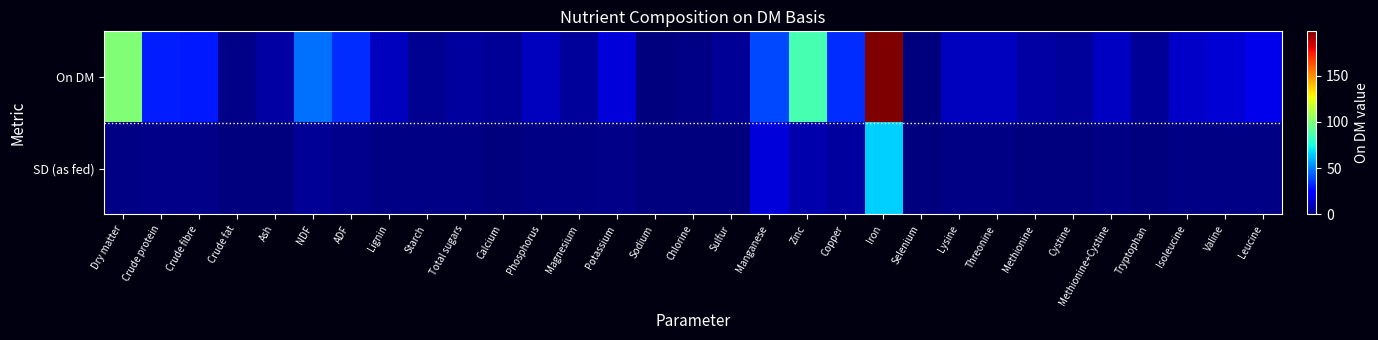

What is the total value across all series at Phosphorus?

12.3